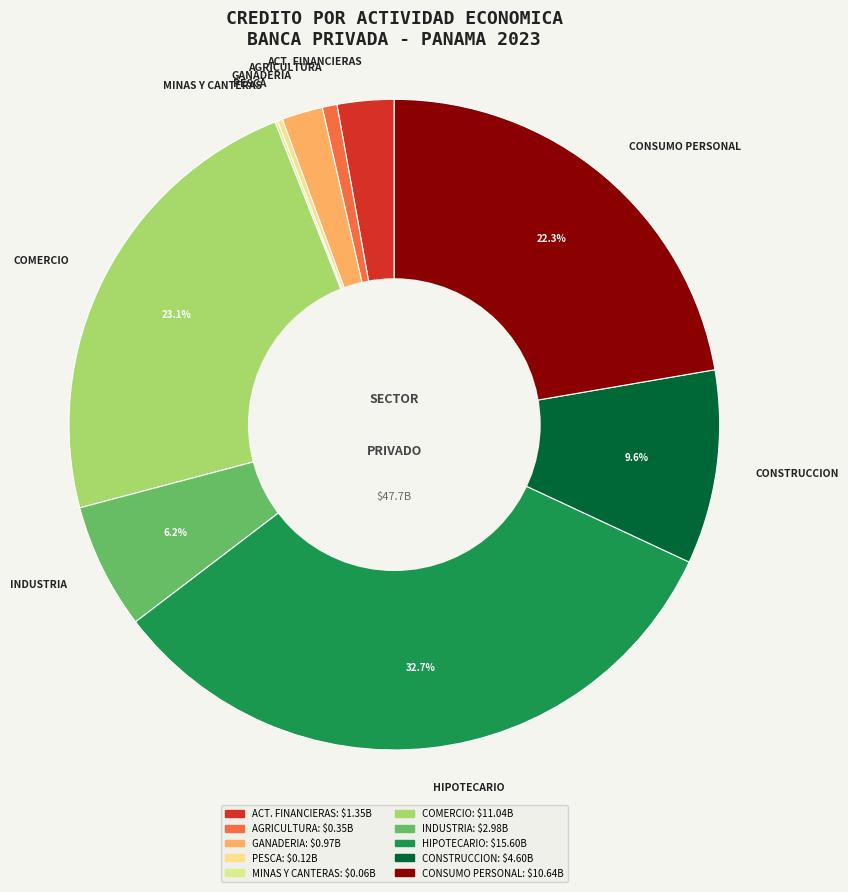

Is there any slice that represents more than half of the pie?

No